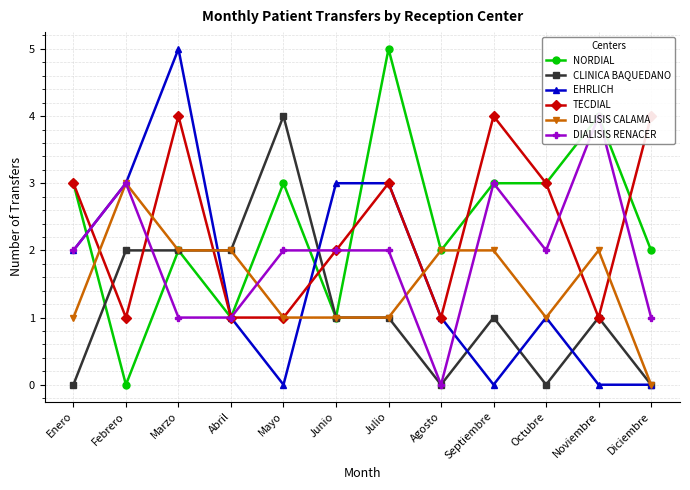

At Julio, list the series in order from largest to smallest.

NORDIAL, EHRLICH, TECDIAL, DIALISIS RENACER, CLINICA BAQUEDANO, DIALISIS CALAMA